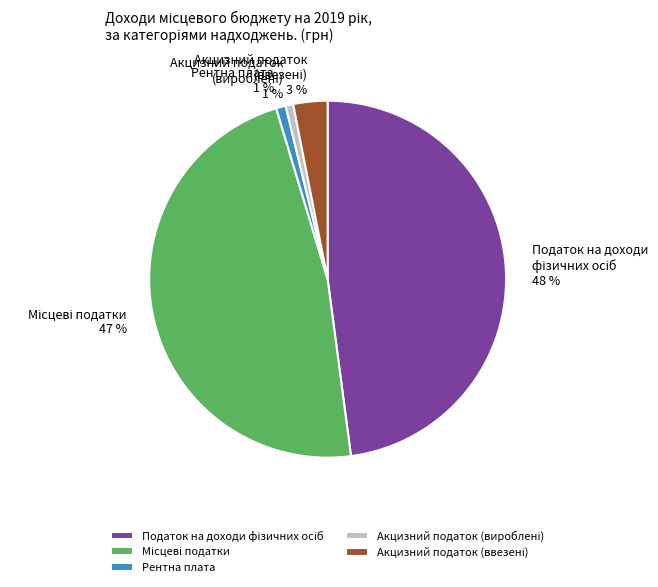

To the nearest percent, what portion does Рентна плата represent?

1%